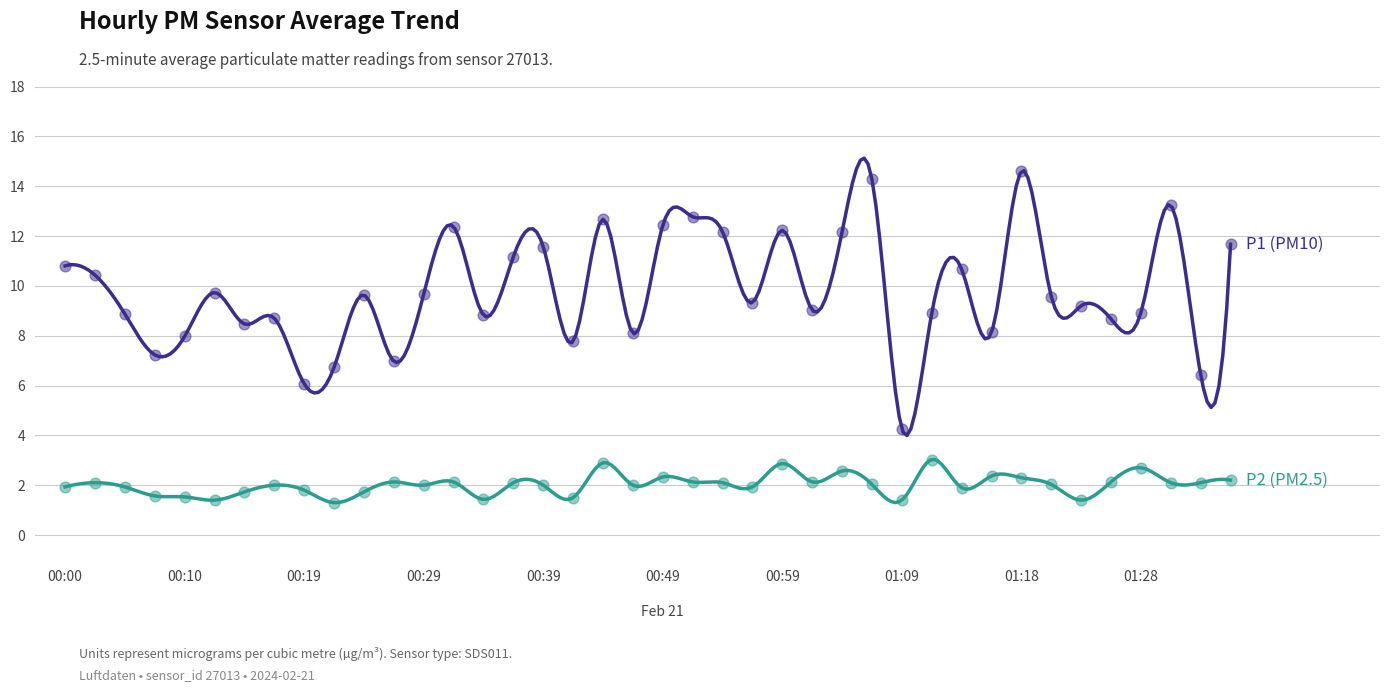

What are all the series names shown in the legend?

P1, P2